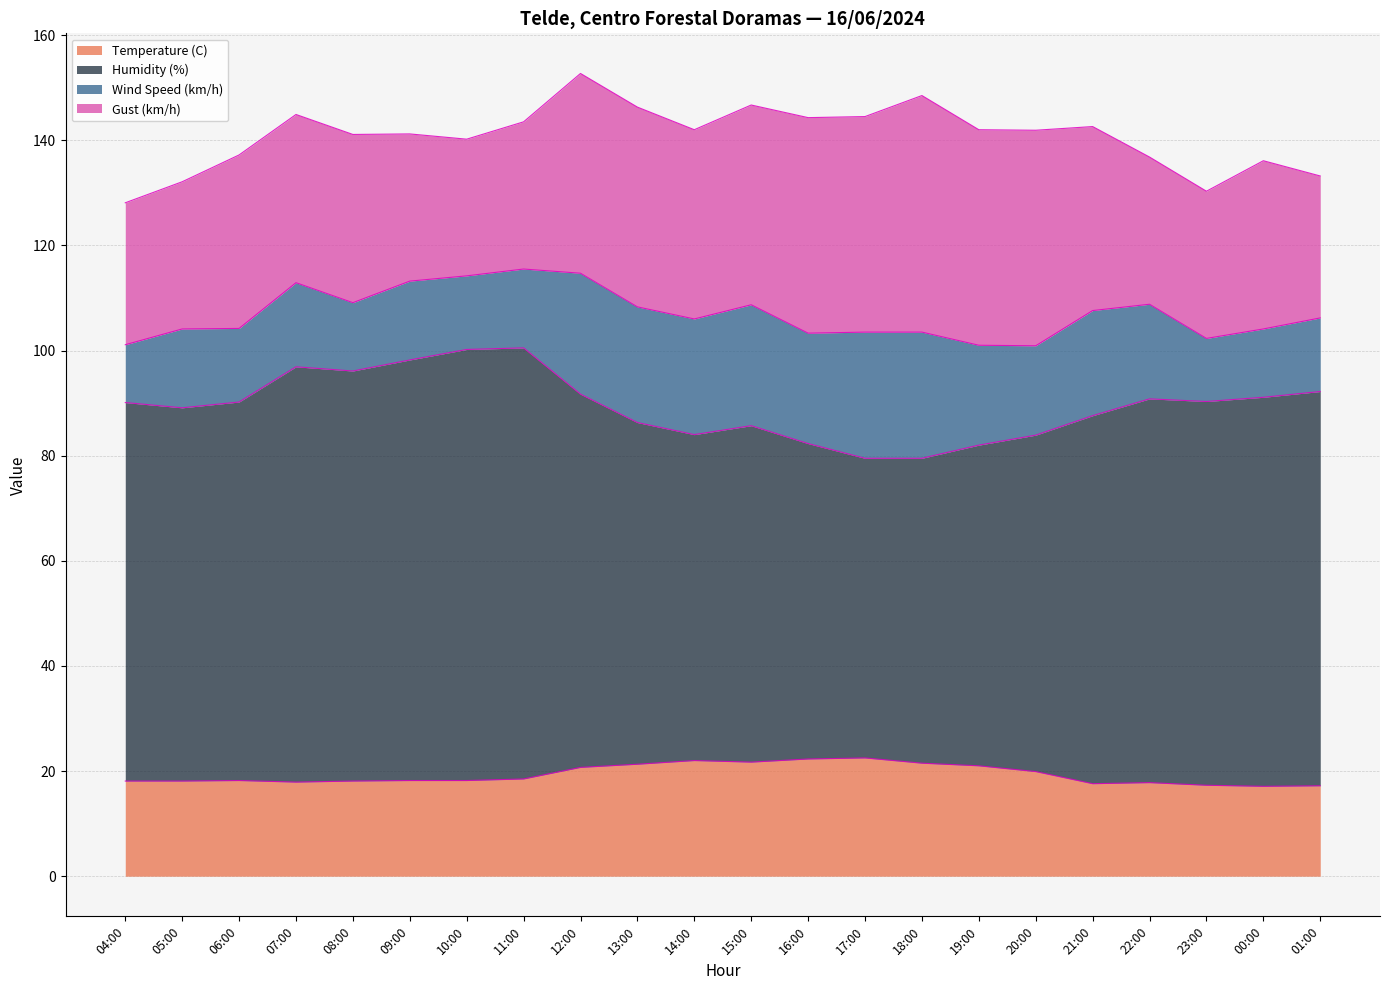

What is the highest value of the Temperature (C) series?

22.5